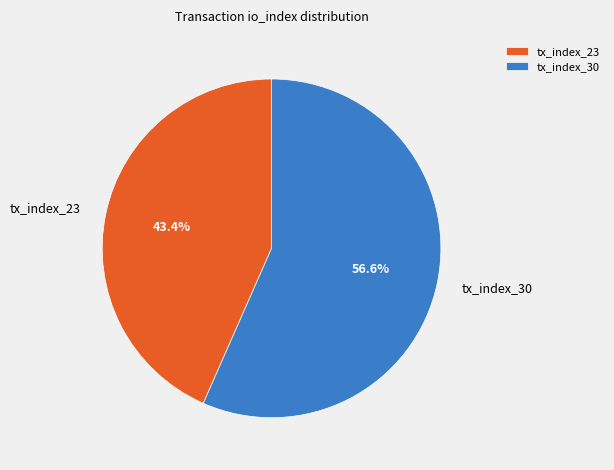

Which has a higher value, tx_index_23 or tx_index_30?

tx_index_30